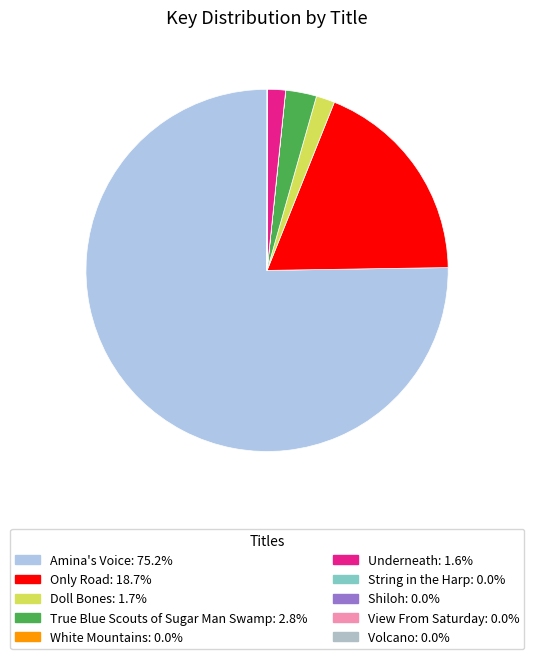

Count the number of slices in the pie.

10